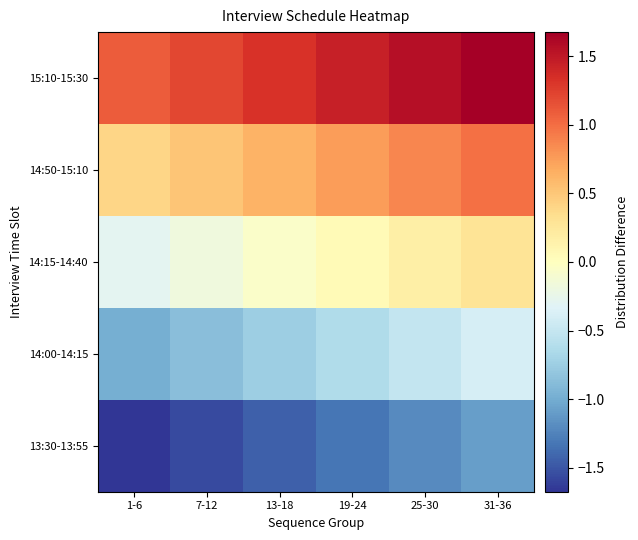

List the series in order of their peak value, highest first.

15:10-15:30, 14:50-15:10, 14:15-14:40, 14:00-14:15, 13:30-13:55